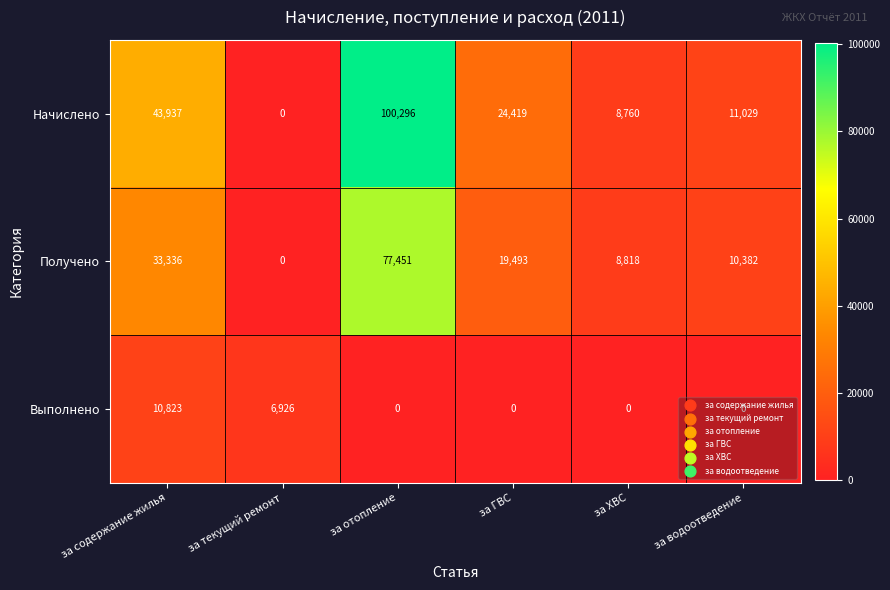

The Начислено series shows 11029 at за водоотведение. True or false?

True